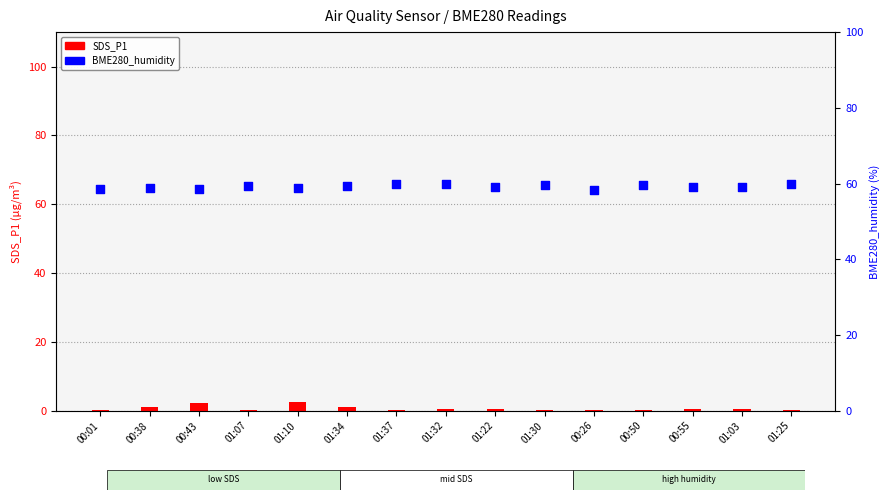

At how many categories does at least one series exceed 3?

15